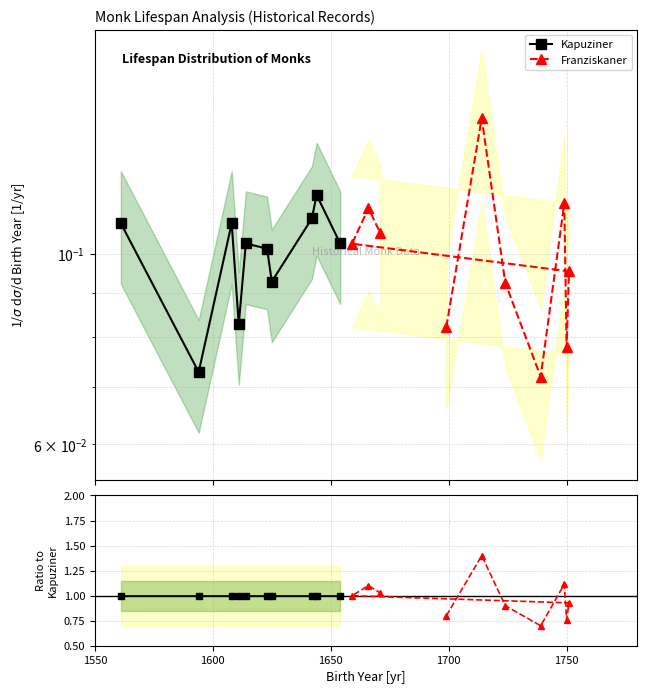

What is the minimum value for Kapuziner ratio?

1.0